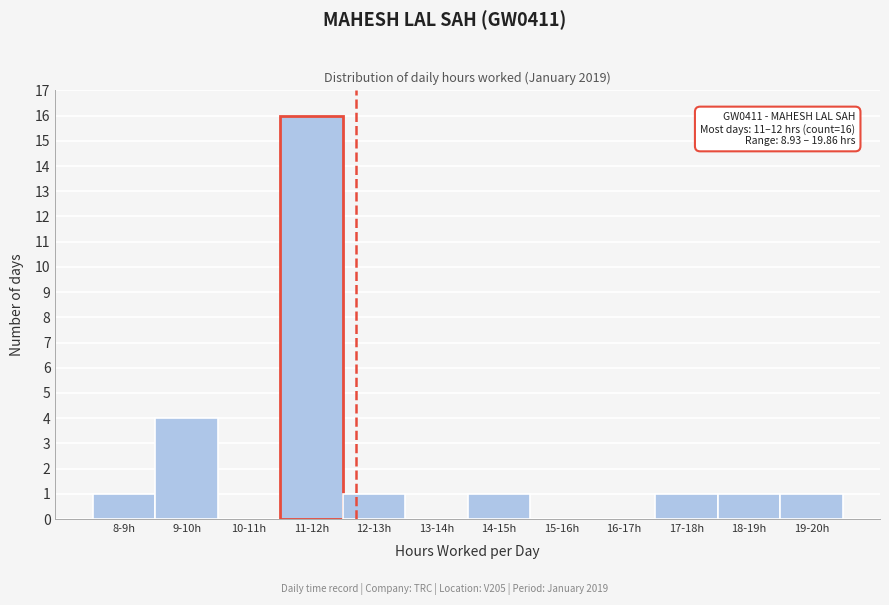

Reading right to left, list all the values displayed in this chart.

19-20h=1	18-19h=1	17-18h=1	16-17h=0	15-16h=0	14-15h=1	13-14h=0	12-13h=1	11-12h=16	10-11h=0	9-10h=4	8-9h=1